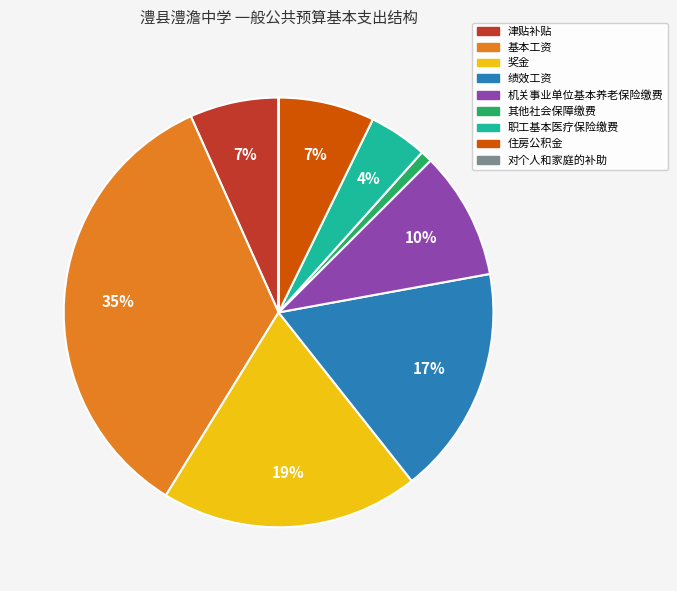

To the nearest percent, what is the difference between the largest and smallest slice percentages?

35%